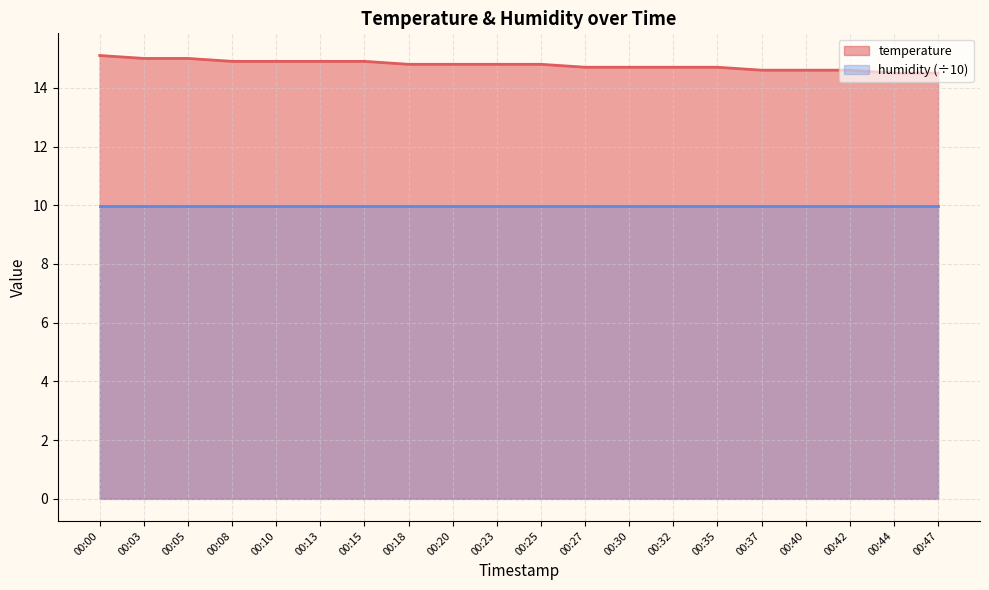

The value at 00:03 is 15.0. True or false?

True